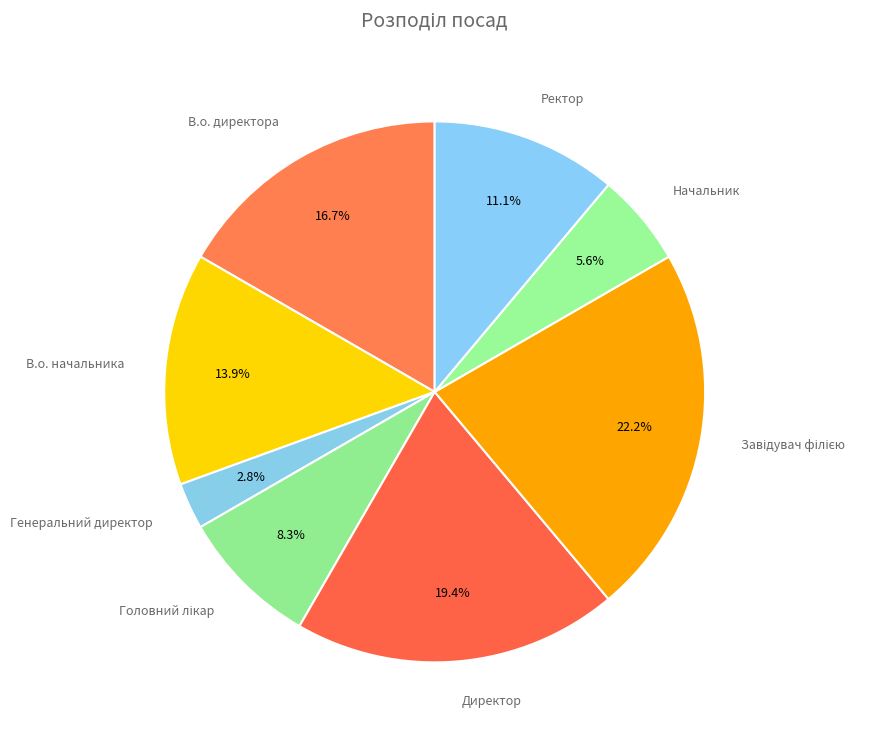

Which category has the smallest portion of the pie?

Генеральний директор